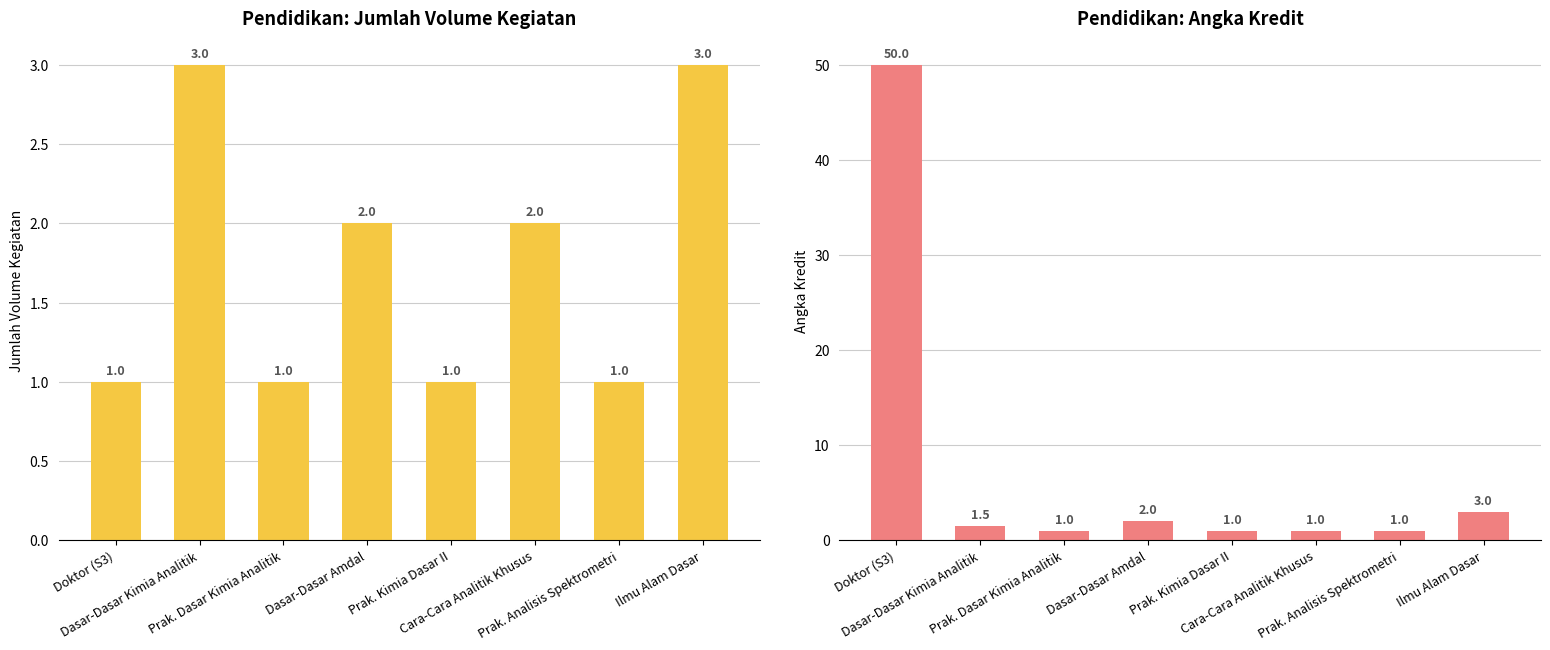

At Cara-Cara Analitik Khusus, list the series in order from smallest to largest.

Angka Kredit, Jumlah Volume Kegiatan